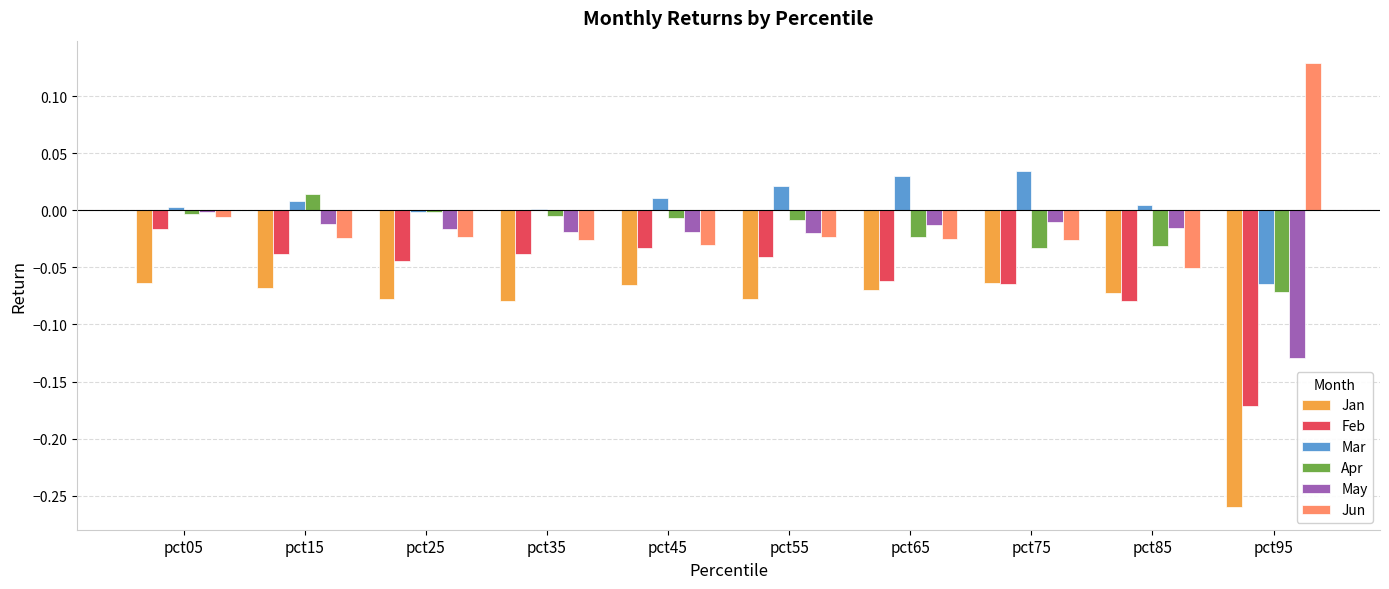

At which category is the sum across all series the highest?

pct05